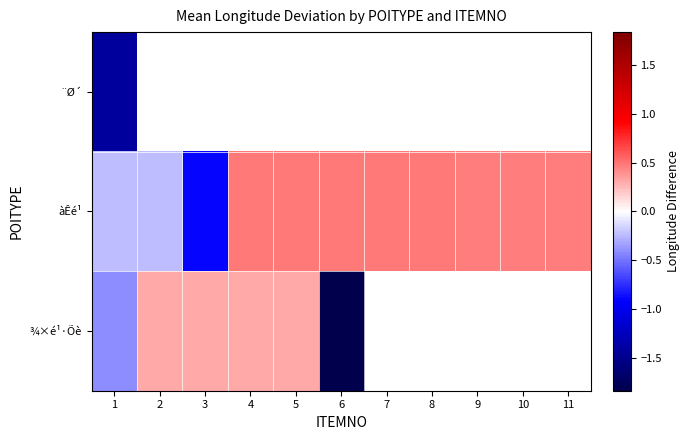

The value of àÊé¹ at 2 is -0.4. True or false?

False